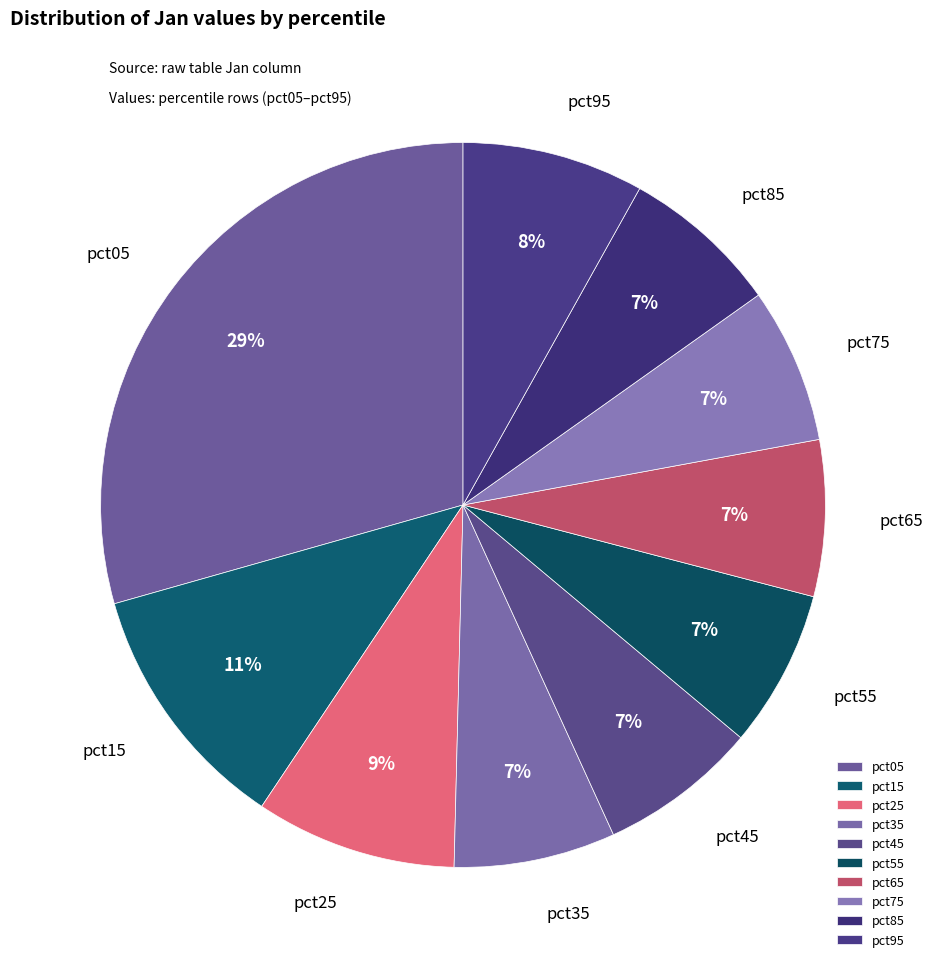

Which category has the biggest portion of the pie?

pct05